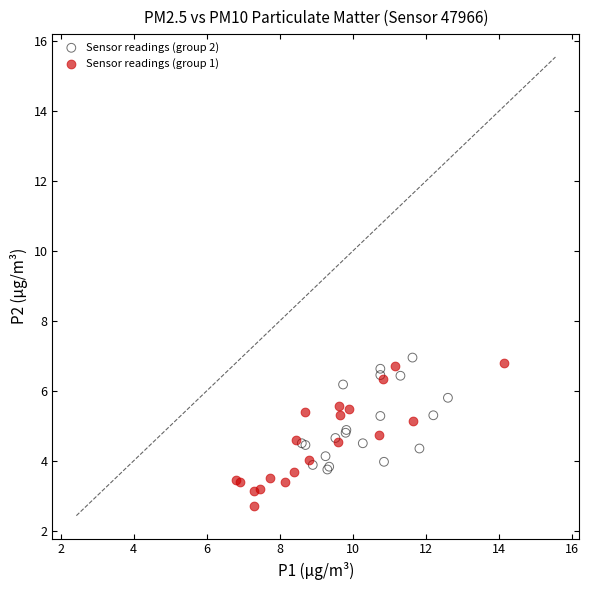

Which series has the widest spread of Y values?

Sensor readings (group 1)